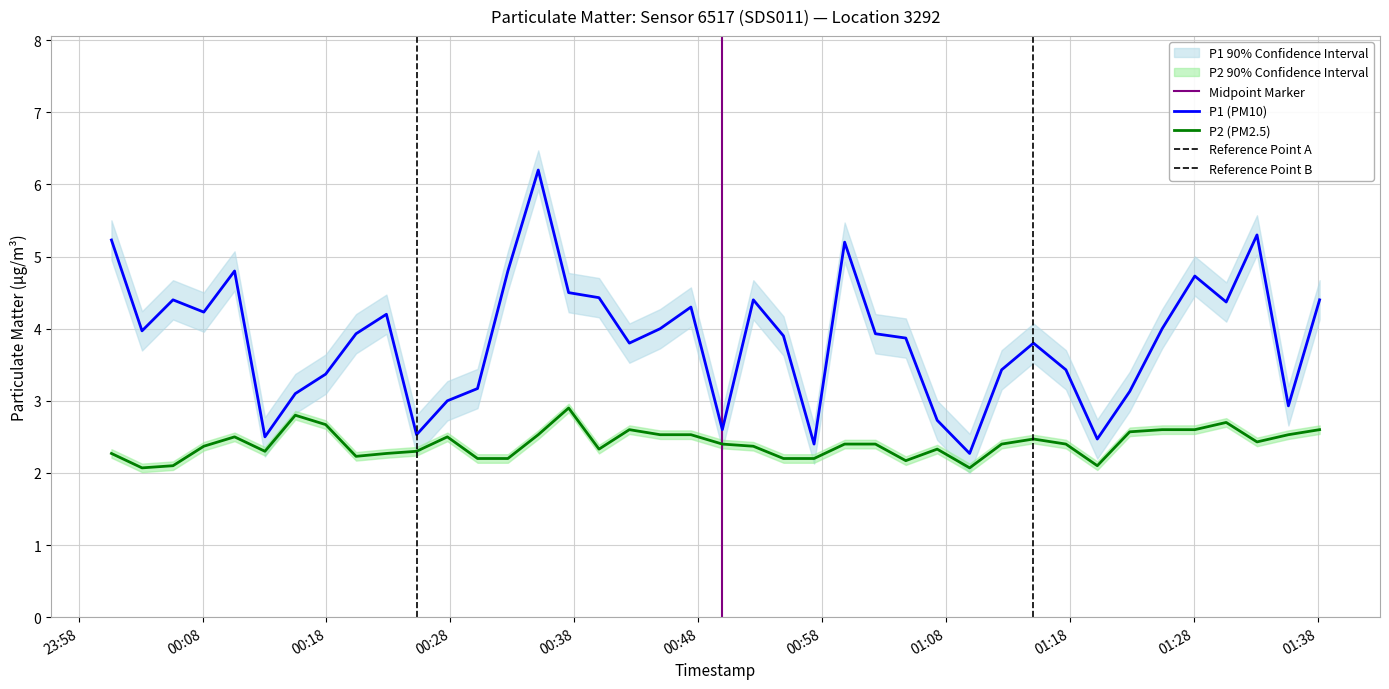

True or false: P1 (PM10) and P2 (PM2.5) cross at least once.

False